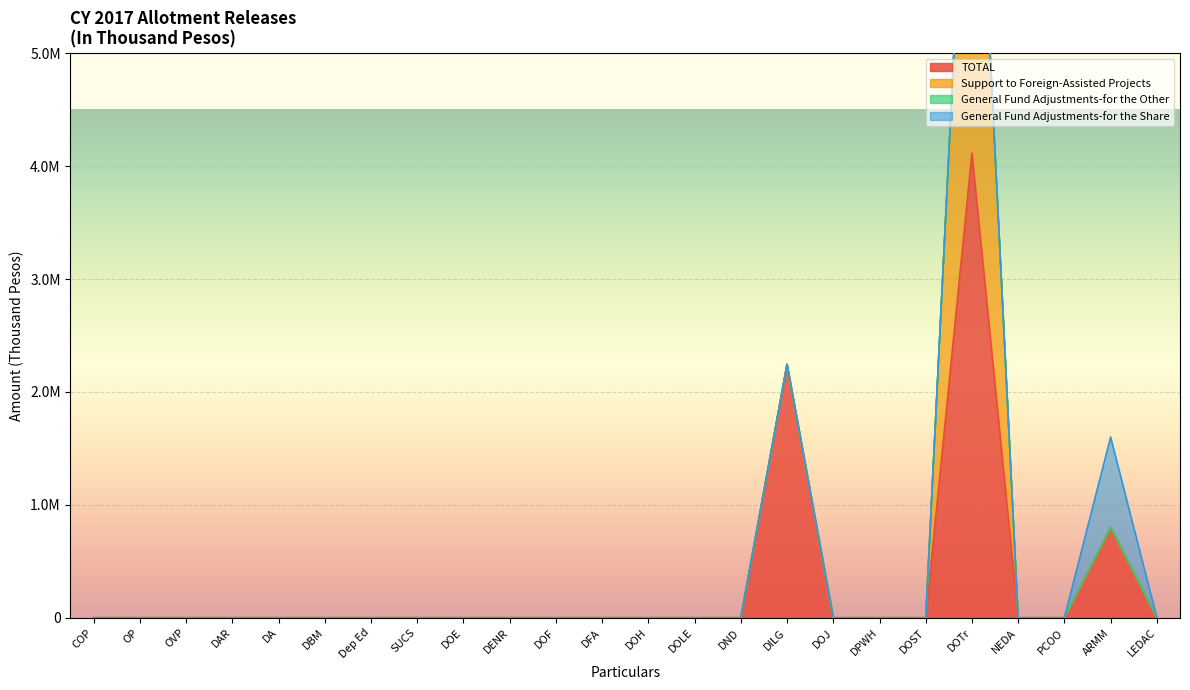

What are all the series names shown in the legend?

TOTAL, Support to Foreign-Assisted Projects, General Fund Adjustments-for the Other, General Fund Adjustments-for the Share